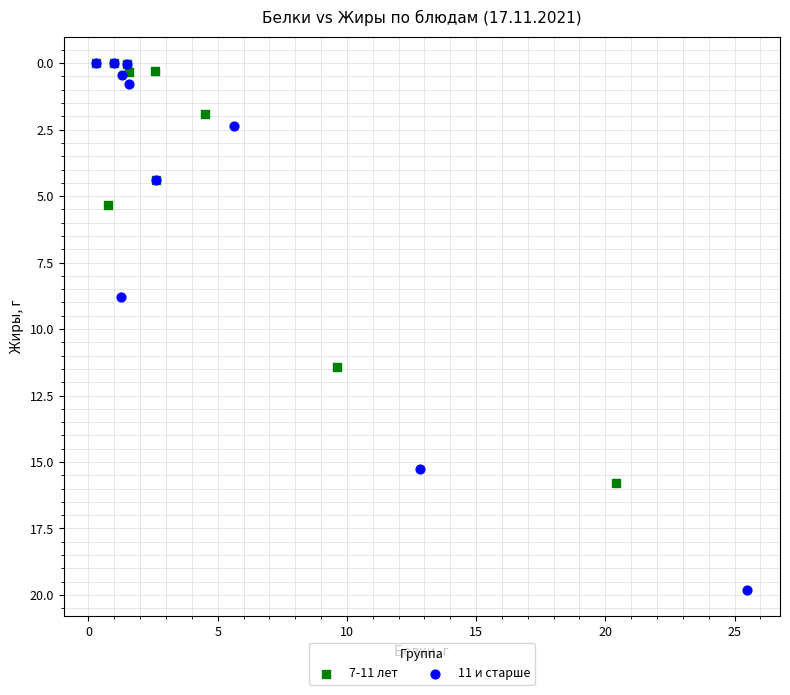

Which series reaches the maximum Y coordinate?

11 и старше